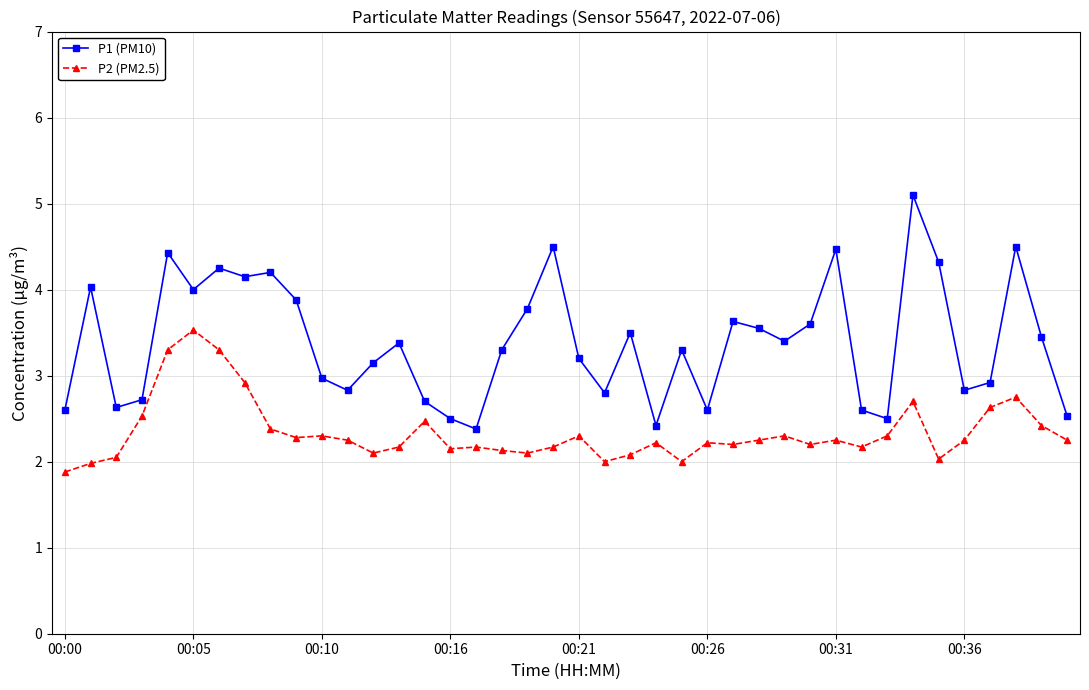

List the series in order of their peak value, lowest first.

P2 (PM2.5), P1 (PM10)